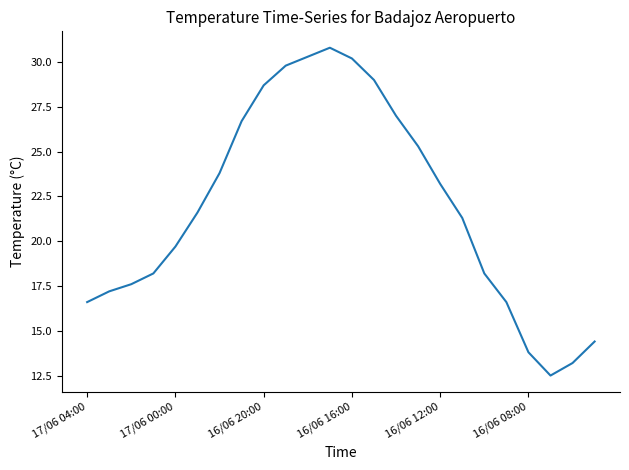

What is the difference between the maximum and minimum values?

18.3